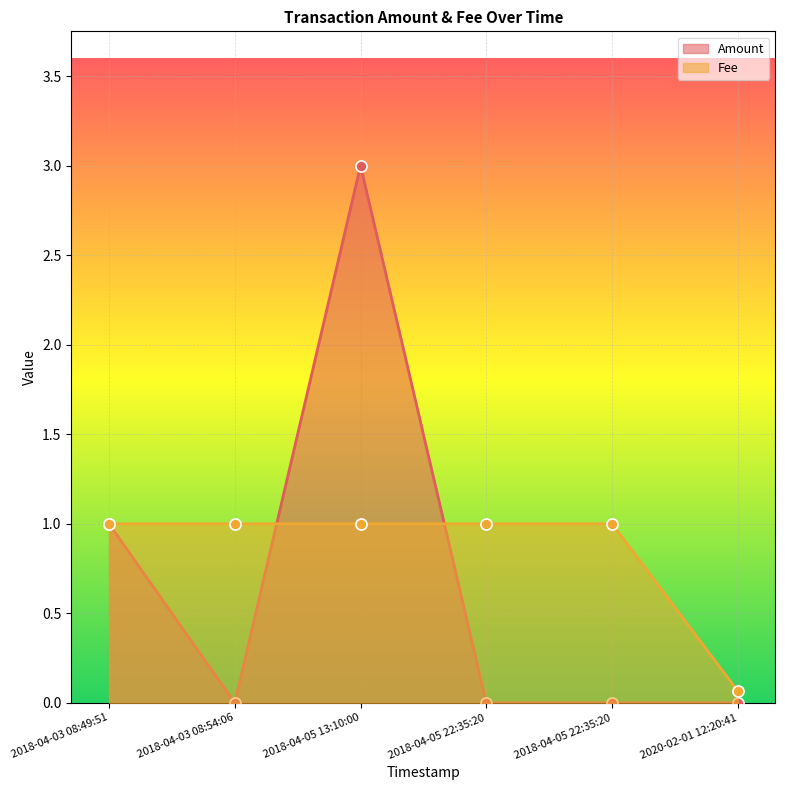

What is the average value of the Amount series?

0.7